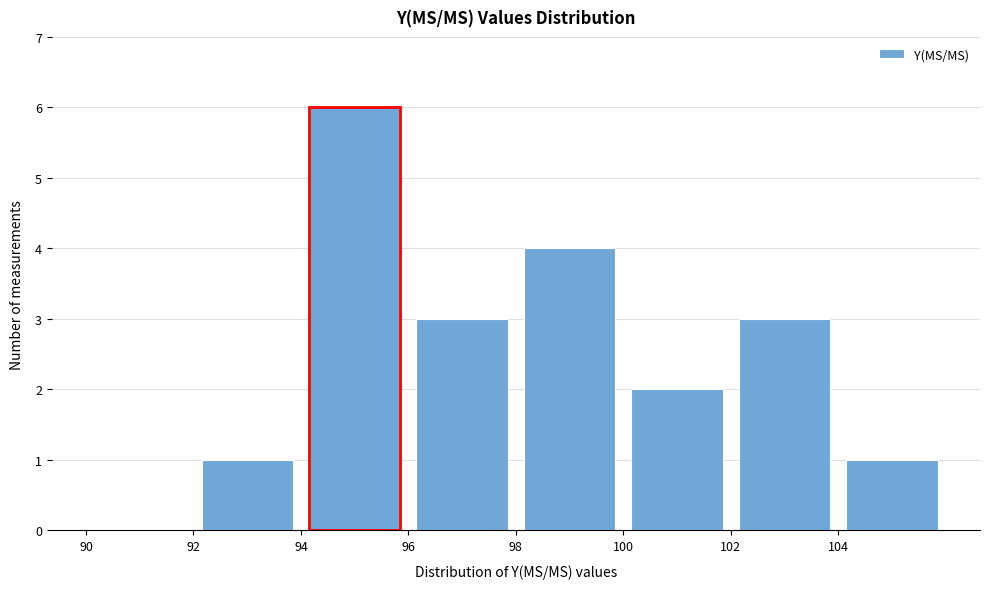

Which range on the x-axis has the tallest bar?

94 to 96